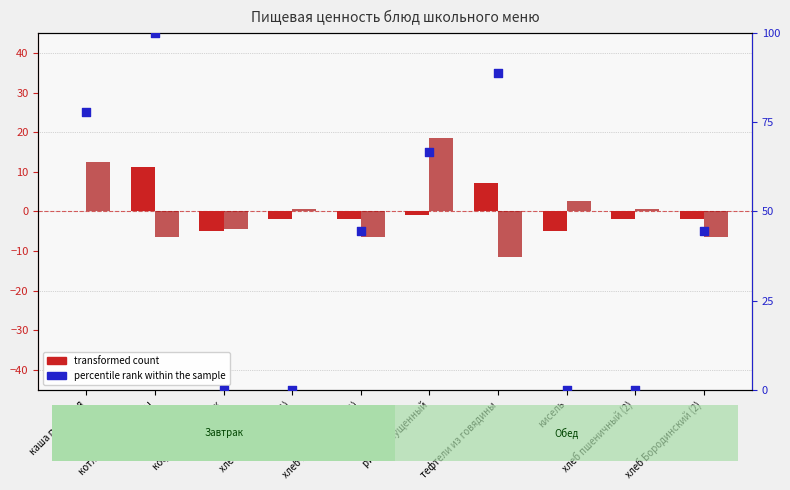

Which series has the largest total across all categories?

percentile rank within the sample